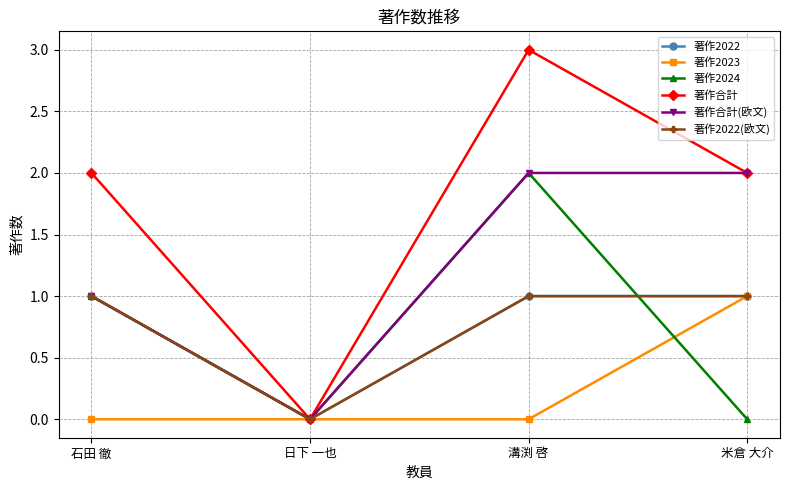

How many lines are shown in the chart?

6